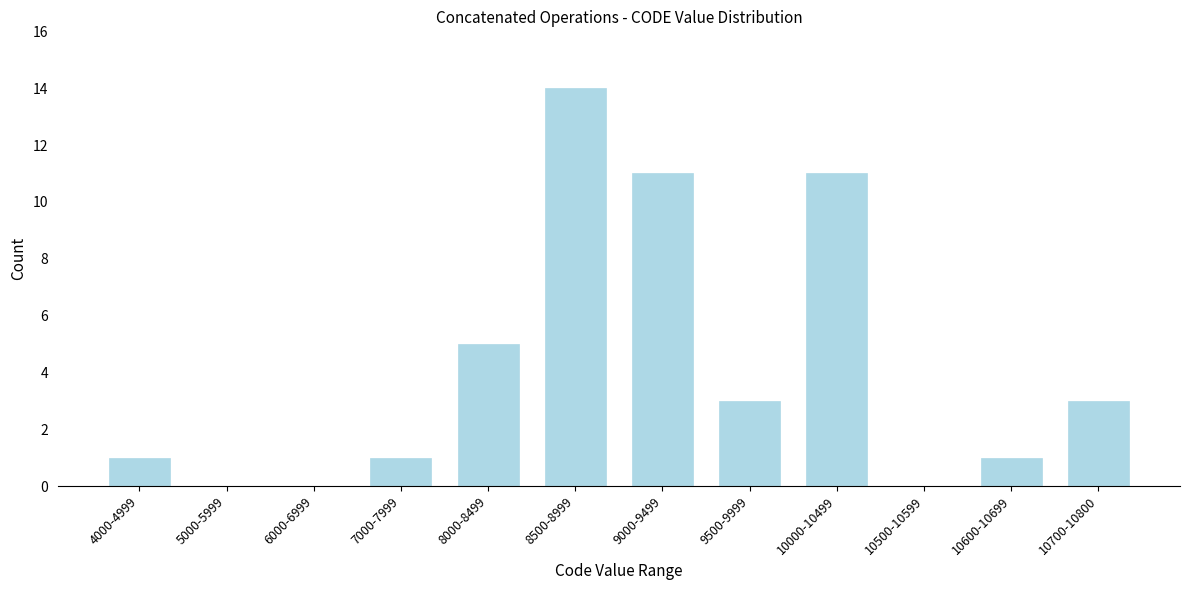

Reading left to right, list all the values displayed in this chart.

4000-4999=1	5000-5999=0	6000-6999=0	7000-7999=1	8000-8499=5	8500-8999=14	9000-9499=11	9500-9999=3	10000-10499=11	10500-10599=0	10600-10699=1	10700-10800=3